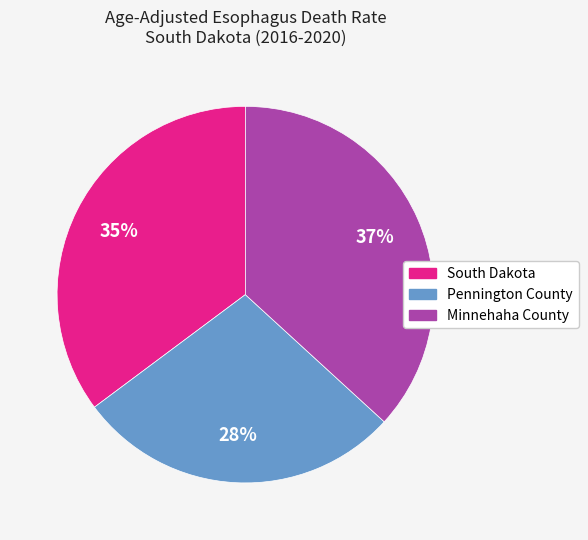

Approximately how many times larger is the value at Pennington County compared to South Dakota?

0.8